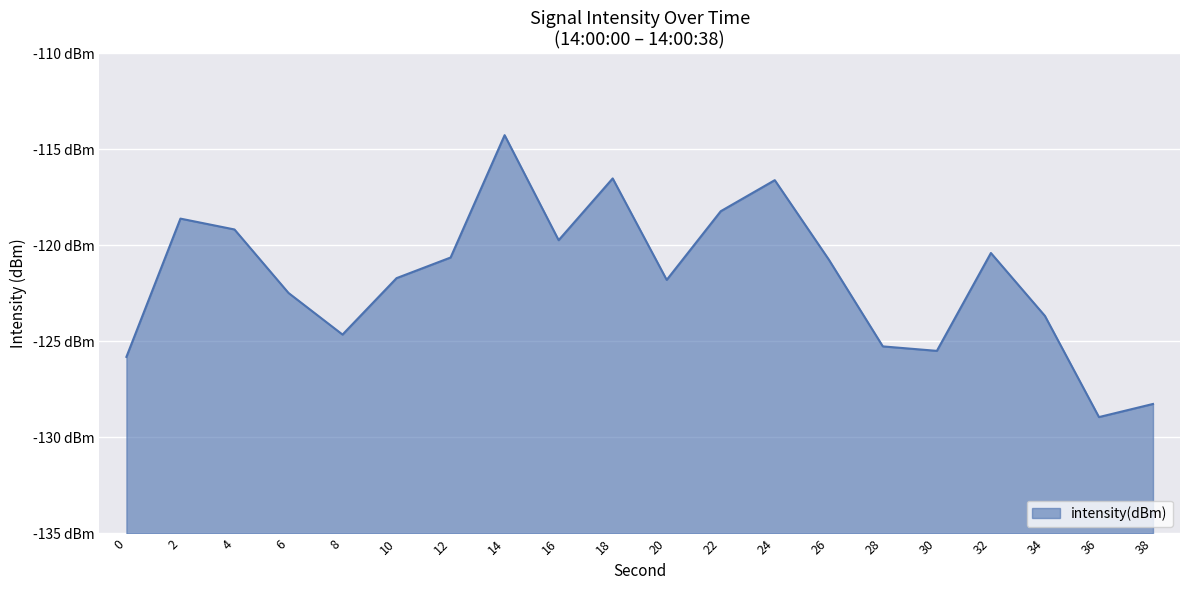

How many interior local valleys (lower than both neighbors) does the data have?

5